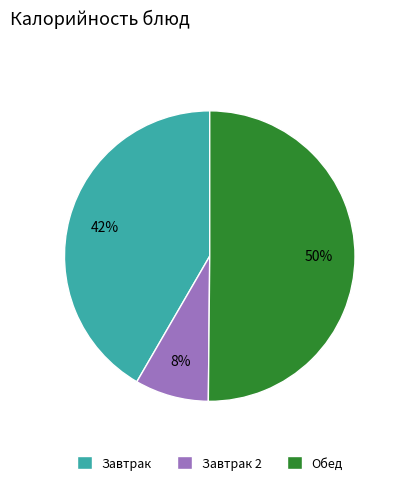

What is the majority slice?

Обед